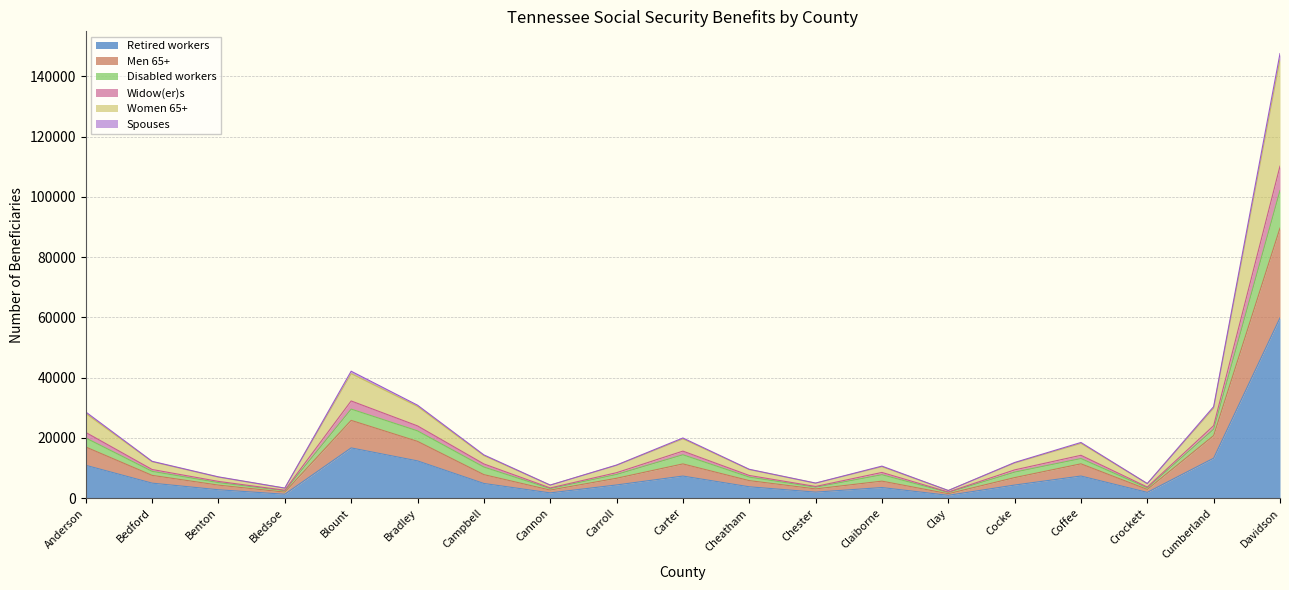

At which category does Disabled workers reach its first local valley?

Bledsoe